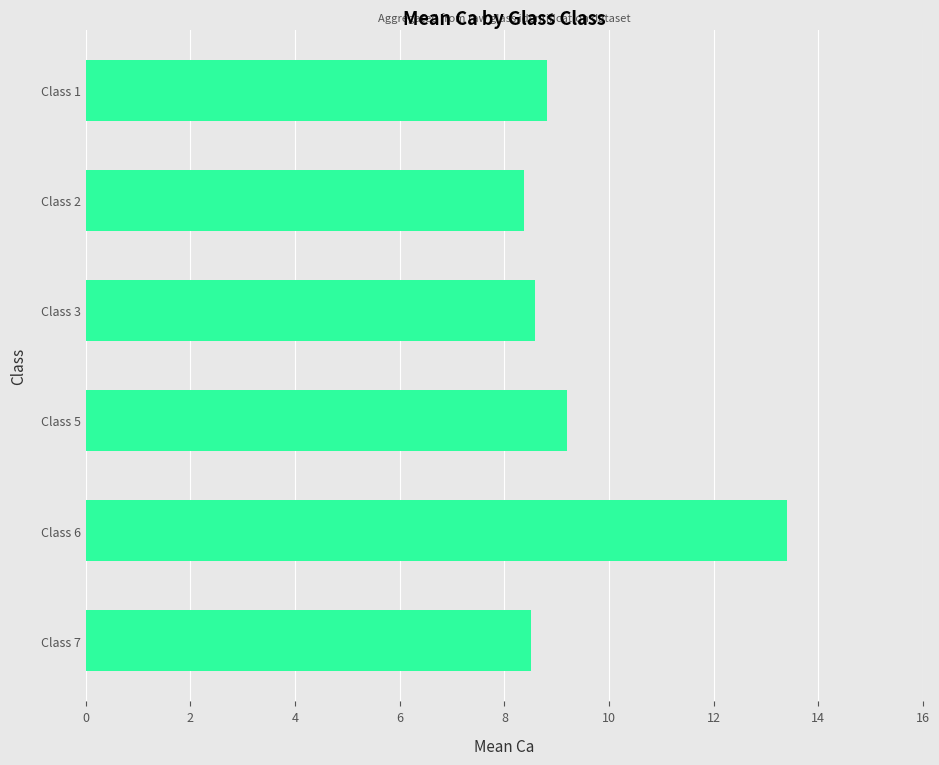

Which category has the highest value across all series?

Class 6